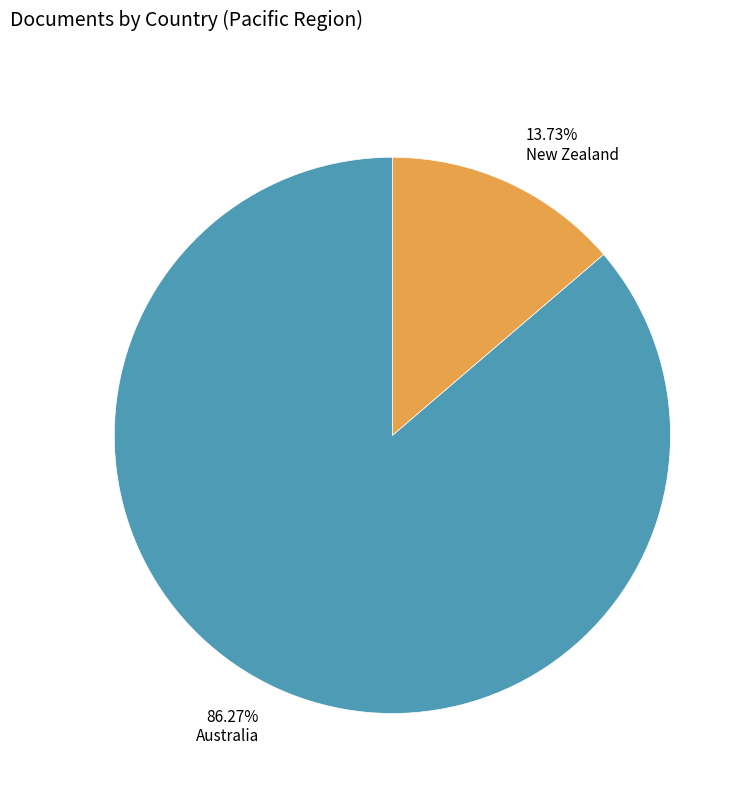

To the nearest percent, what portion does New Zealand represent?

14%